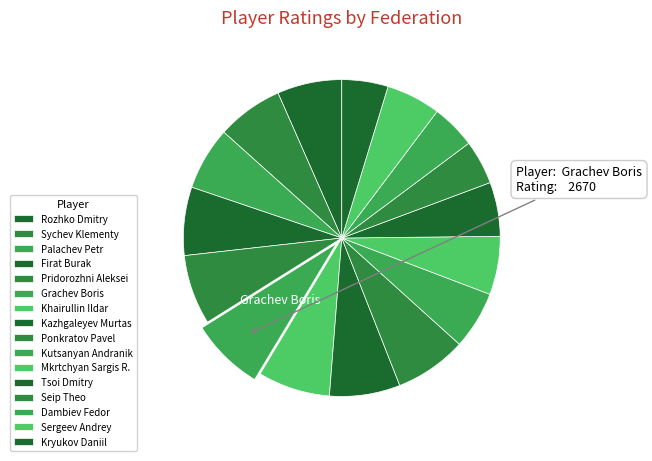

The Firat Burak slice represents 21% of the pie. True or false?

False